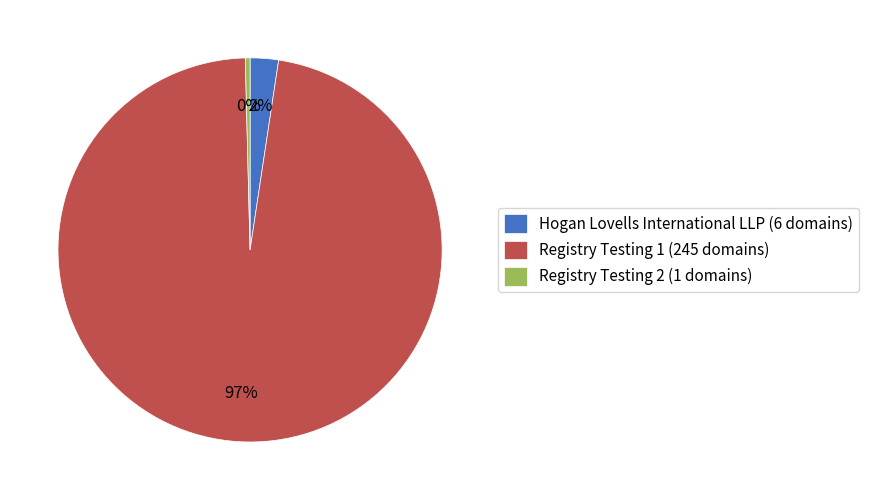

Which slice represents more than half of the pie?

Registry Testing 1